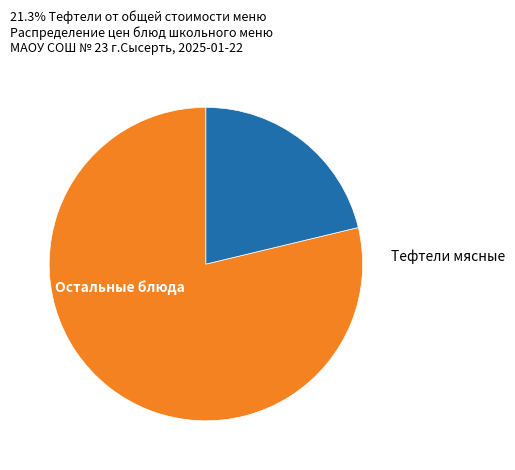

How many segments does this pie chart have?

2